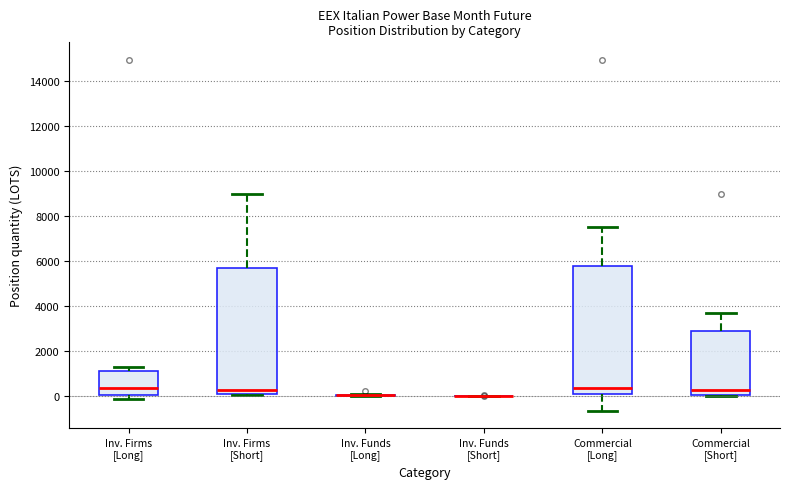

Where is the upper edge of the box for Commercial [Short] on the y-axis? The values are not printed on the chart, so give them approximately, as read against the axis.

2800